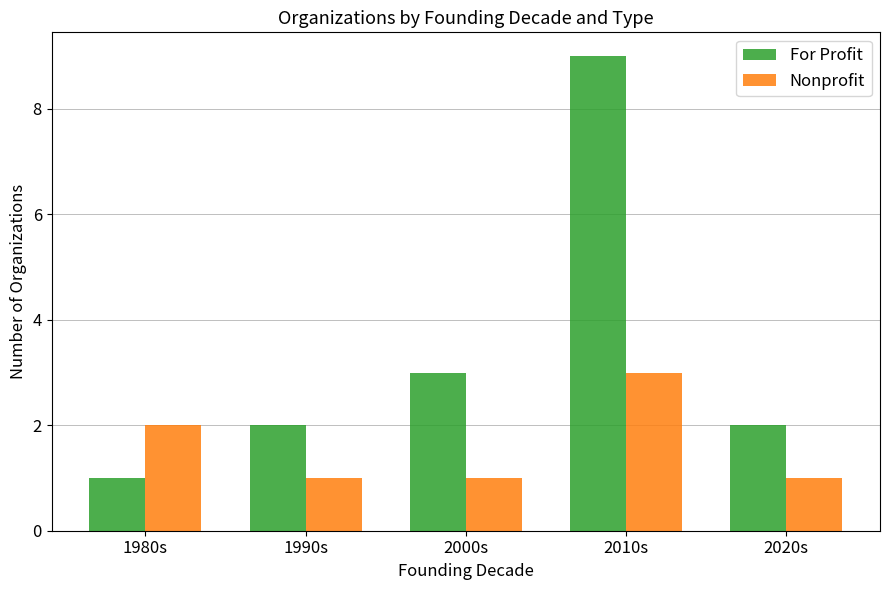

Rank the series by their average value, from lowest to highest.

Nonprofit, For Profit